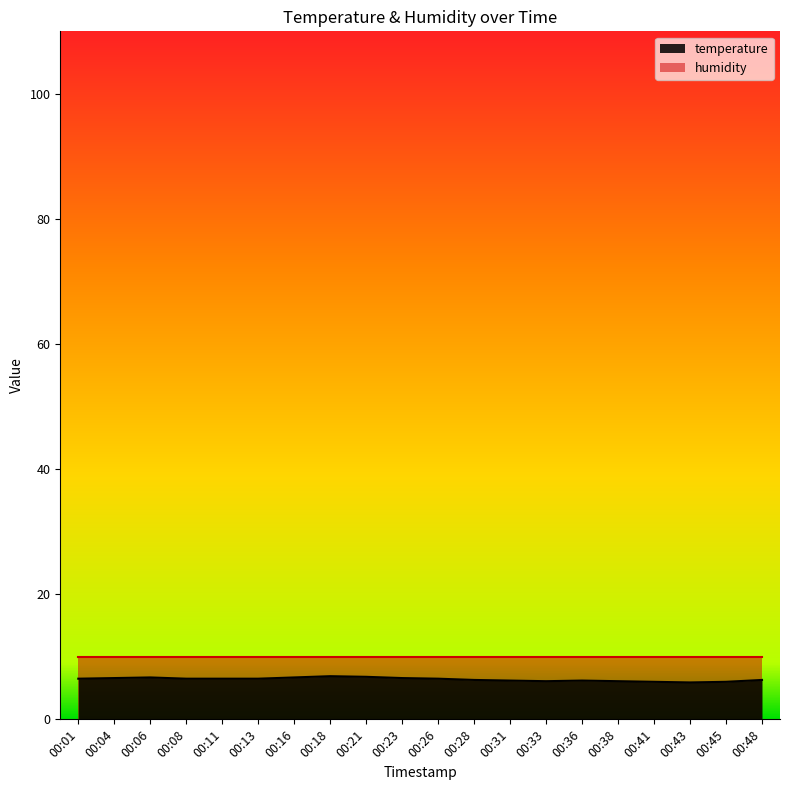

True or false: the data has more than 2 interior local peaks.

True